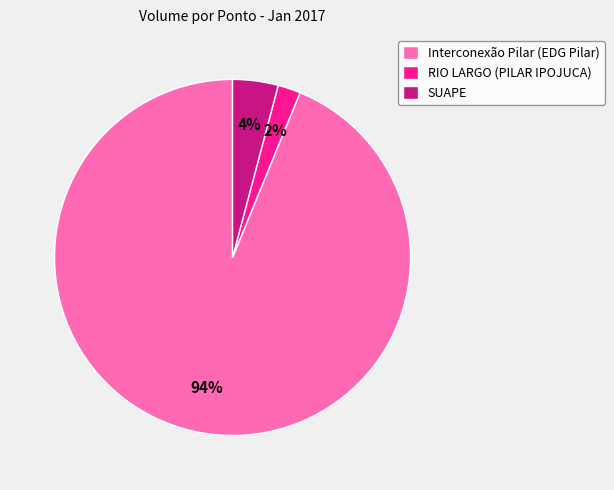

True or false: RIO LARGO (PILAR IPOJUCA) accounts for 2% of the total.

True